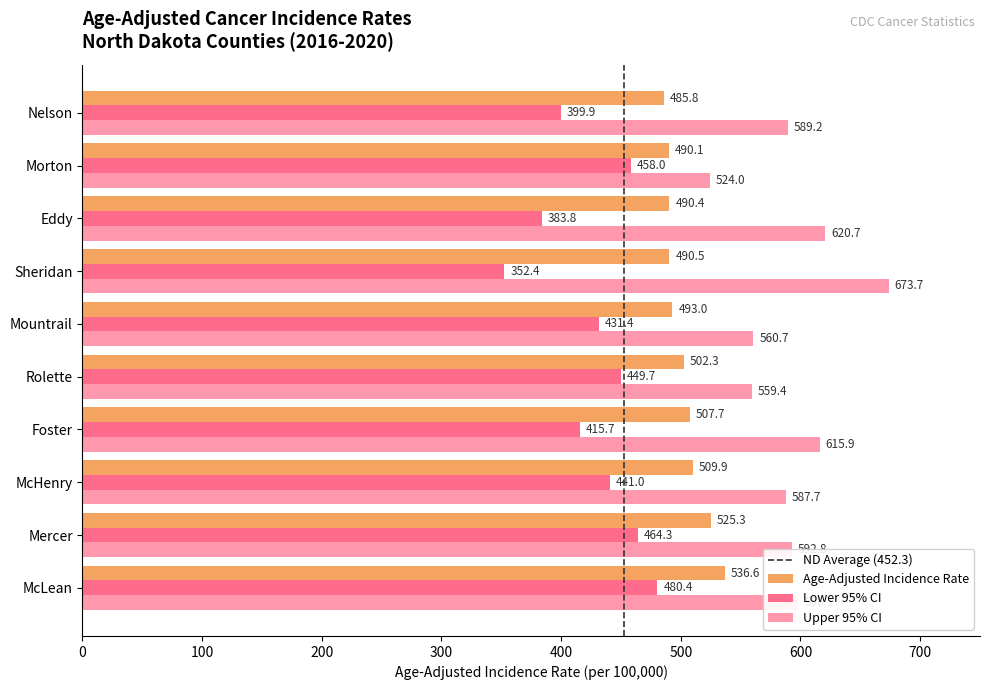

How many data points in Age-Adjusted Incidence Rate are above 502?

5